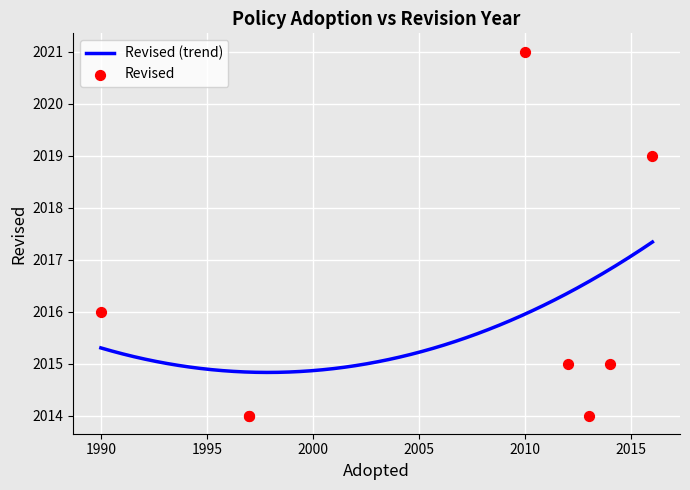

Which has a higher value, 2013 or 1997?

2013